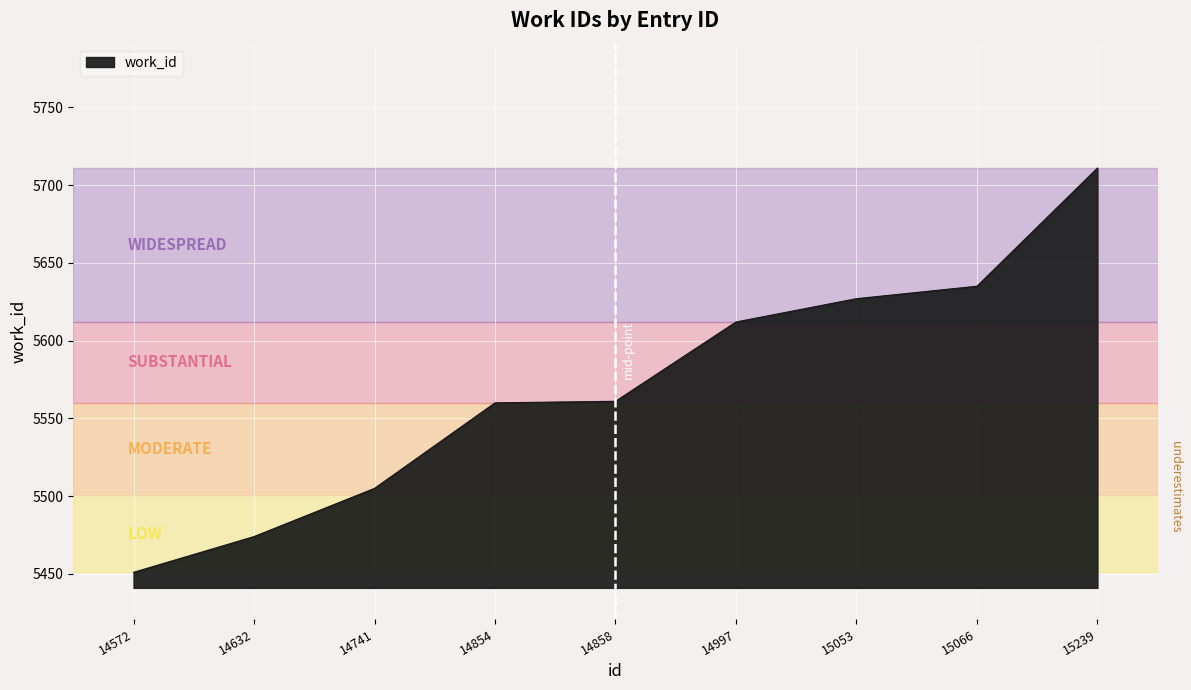

Is it true that the value at 14858 is 8720?

False